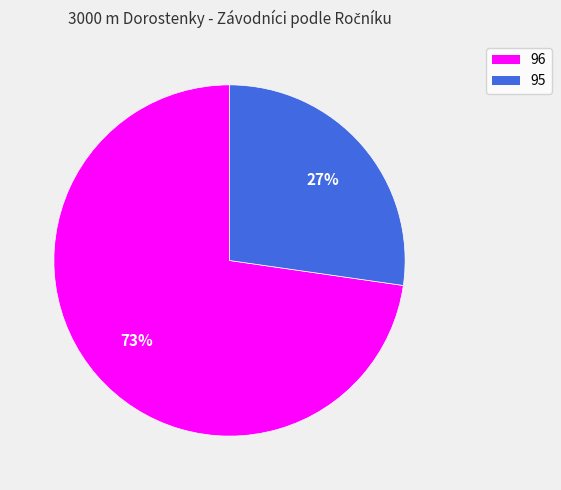

Is the sum of 96 and 95 greater than half?

Yes